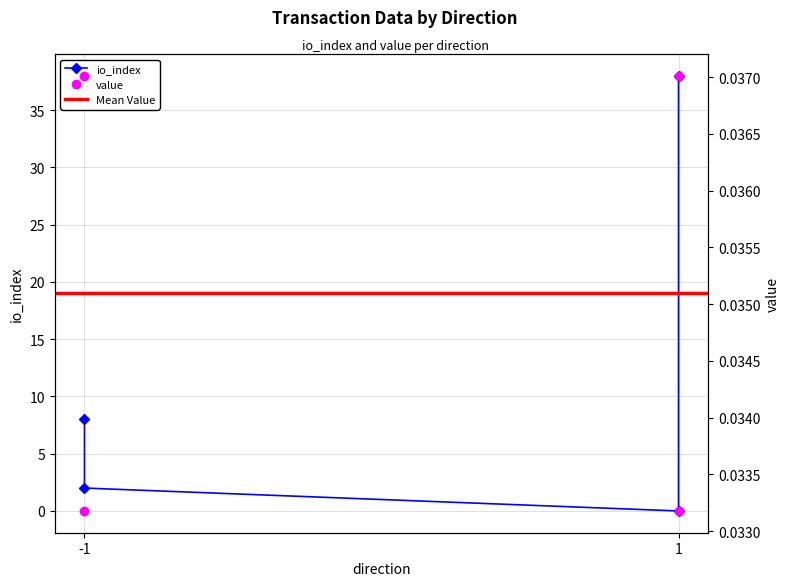

Reading left to right, list all the values displayed in this chart.

io_index: -1=8.0	-1=2.0	1=0.0	1=38.0
value: -1=0.0	-1=0.0	1=0.0	1=0.0